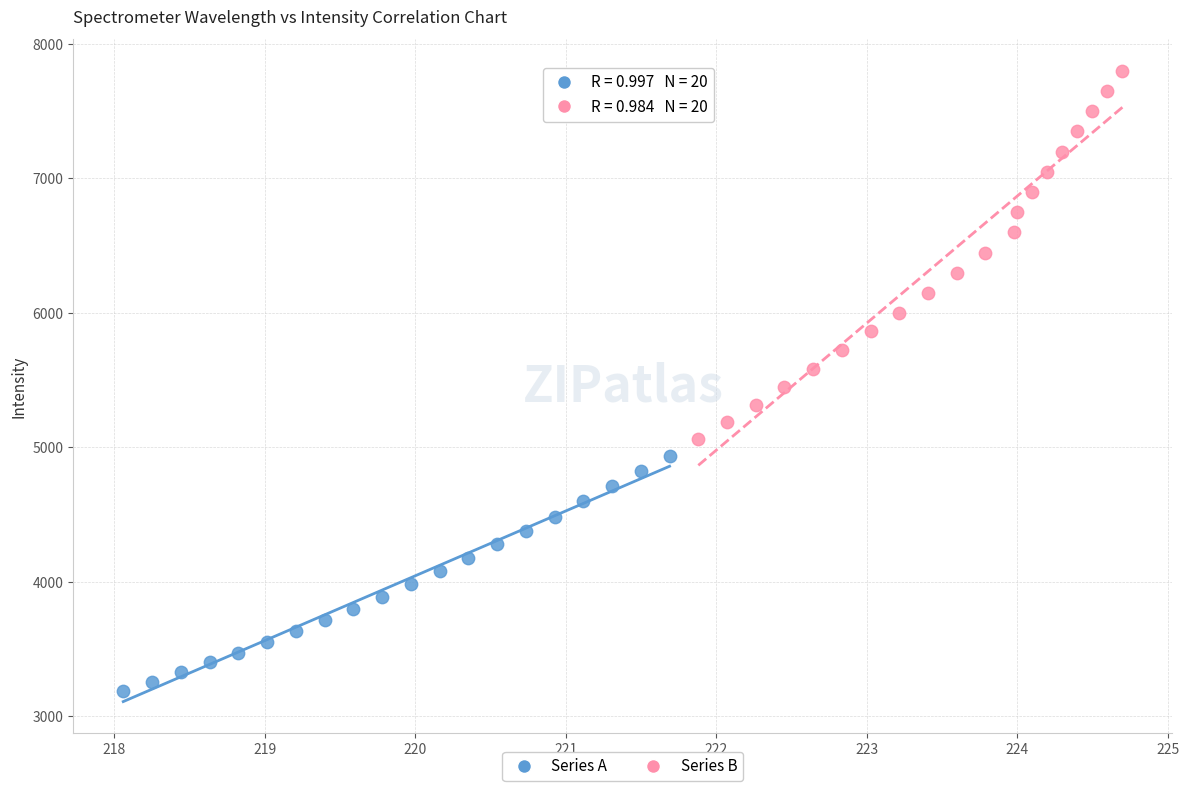

What are all the series names shown in the legend?

Series A, Series B